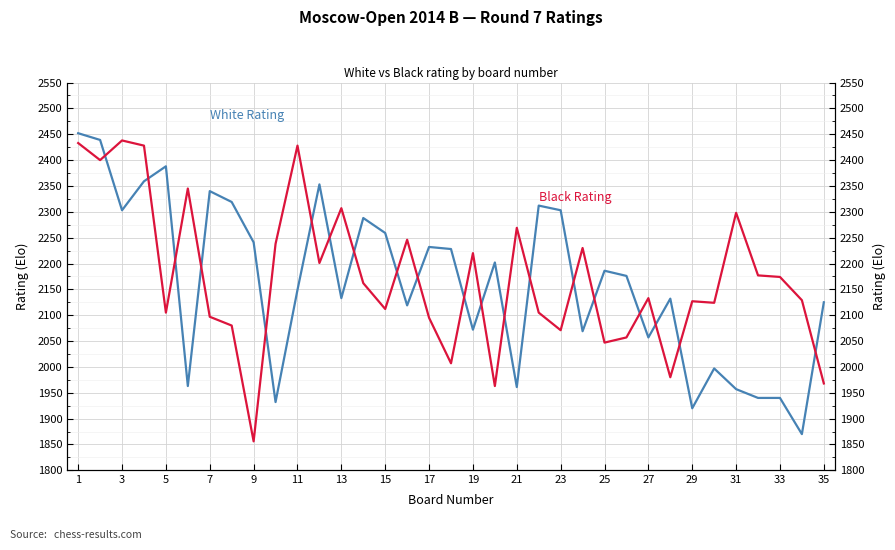

What is the difference between the highest and lowest values at 31?

127